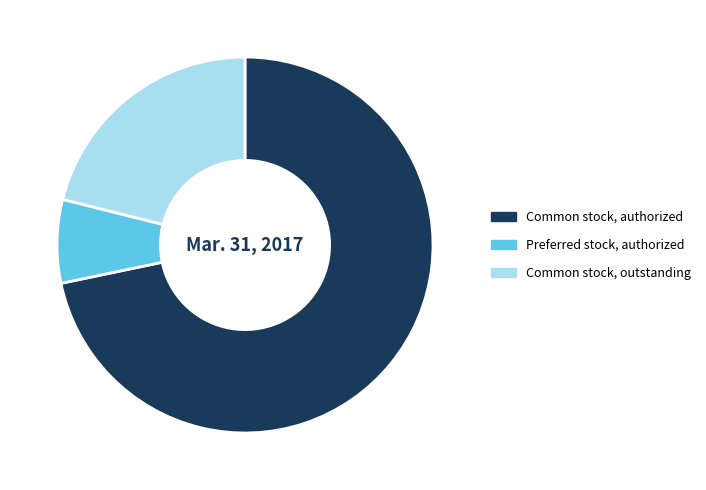

Is the sum of Common stock, outstanding and Preferred stock, authorized greater than half?

No